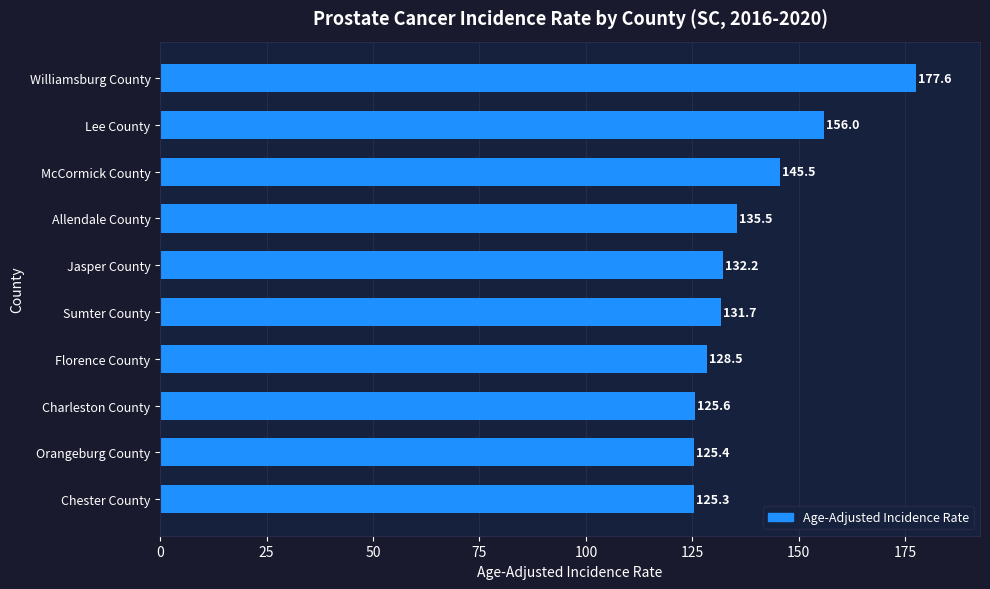

How many bars are there in total?

10